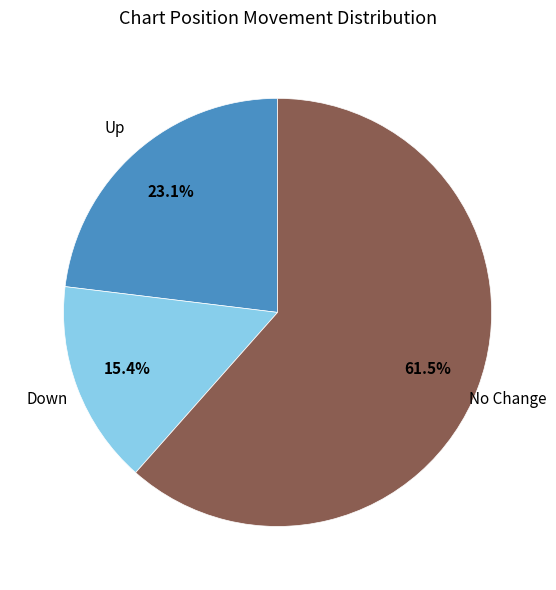

Is there any slice that represents more than half of the pie?

Yes